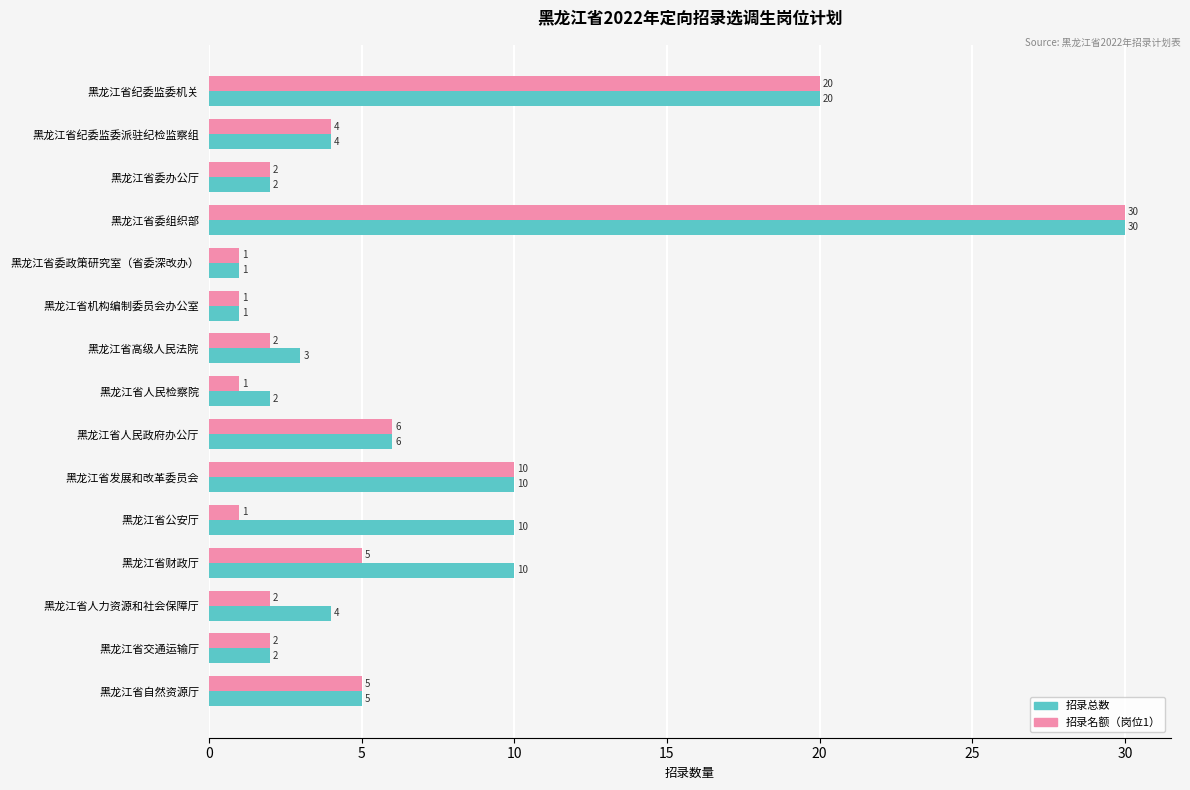

What is the difference between the second highest and minimum values in the 招录名额（岗位1） series?

19